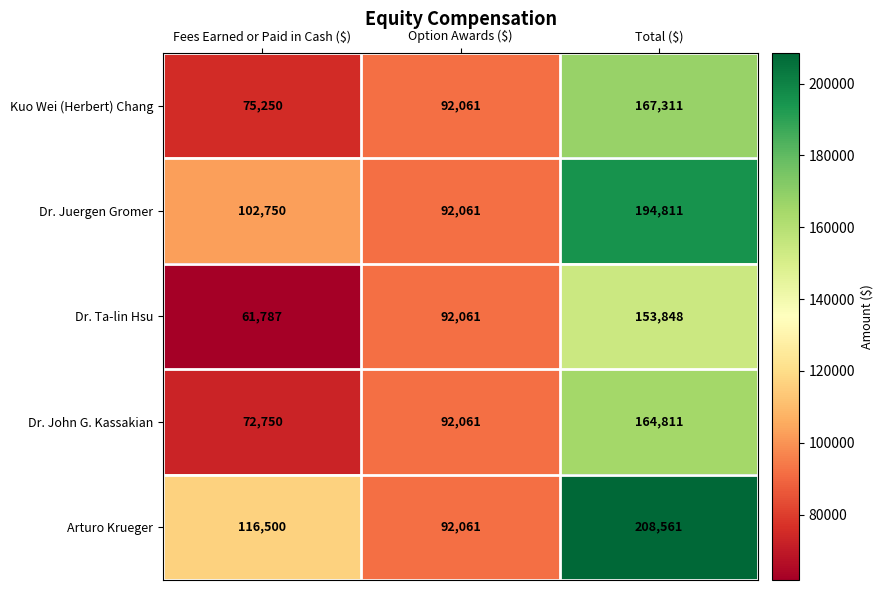

Which series has the largest range (max minus min)?

Arturo Krueger